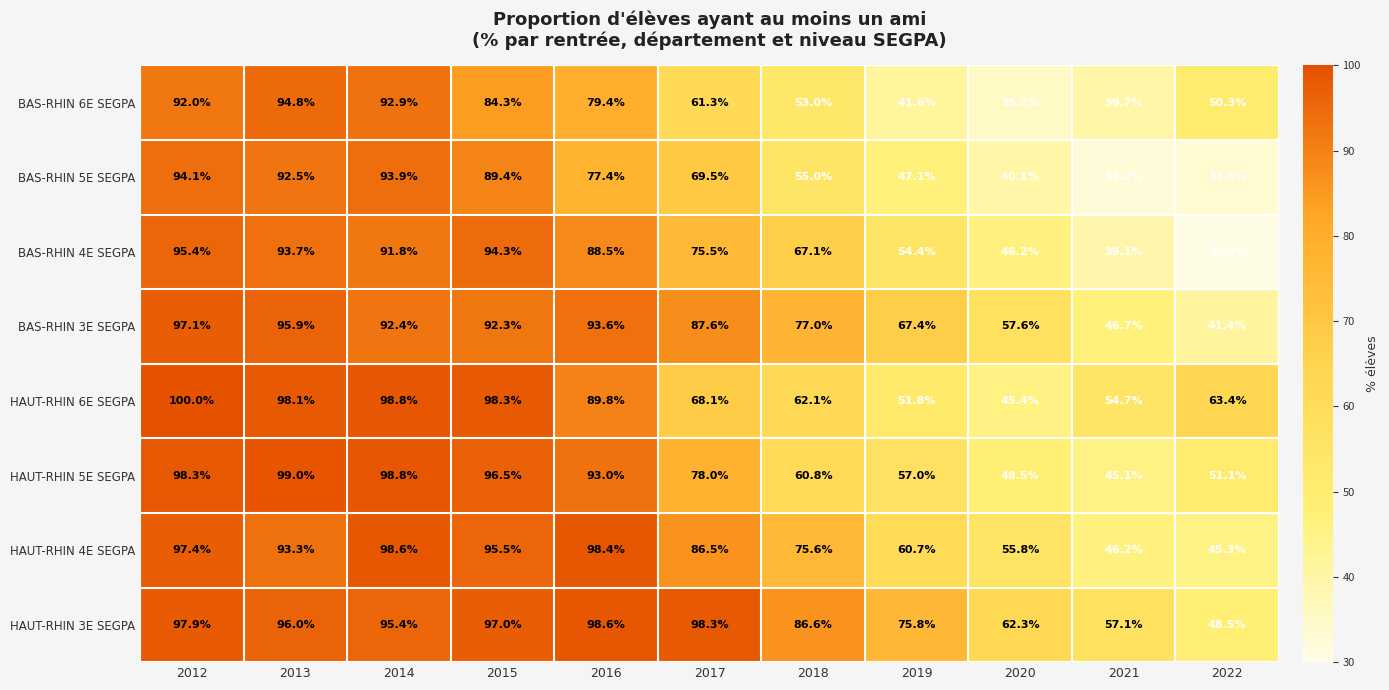

What is the sum of the BAS-RHIN 4E SEGPA values at 2015 and 2012?

189.7